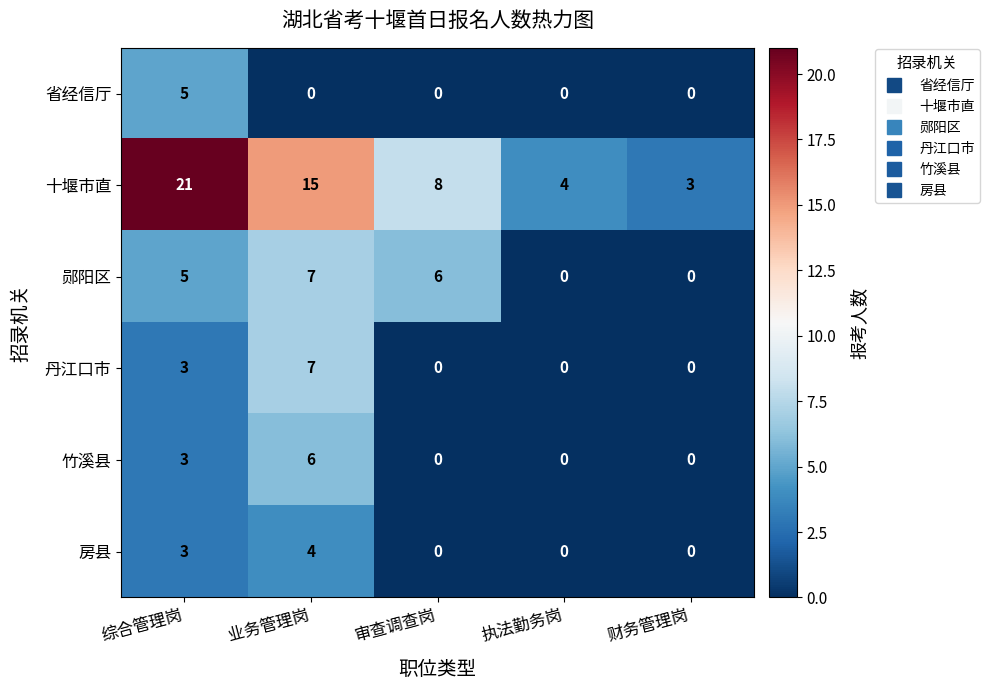

Reading left to right, extract all data points from this chart.

省经信厅: 综合管理岗=5	业务管理岗=0	审查调查岗=0	执法勤务岗=0	财务管理岗=0
十堰市直: 综合管理岗=21	业务管理岗=15	审查调查岗=8	执法勤务岗=4	财务管理岗=3
郧阳区: 综合管理岗=5	业务管理岗=7	审查调查岗=6	执法勤务岗=0	财务管理岗=0
丹江口市: 综合管理岗=3	业务管理岗=7	审查调查岗=0	执法勤务岗=0	财务管理岗=0
竹溪县: 综合管理岗=3	业务管理岗=6	审查调查岗=0	执法勤务岗=0	财务管理岗=0
房县: 综合管理岗=3	业务管理岗=4	审查调查岗=0	执法勤务岗=0	财务管理岗=0